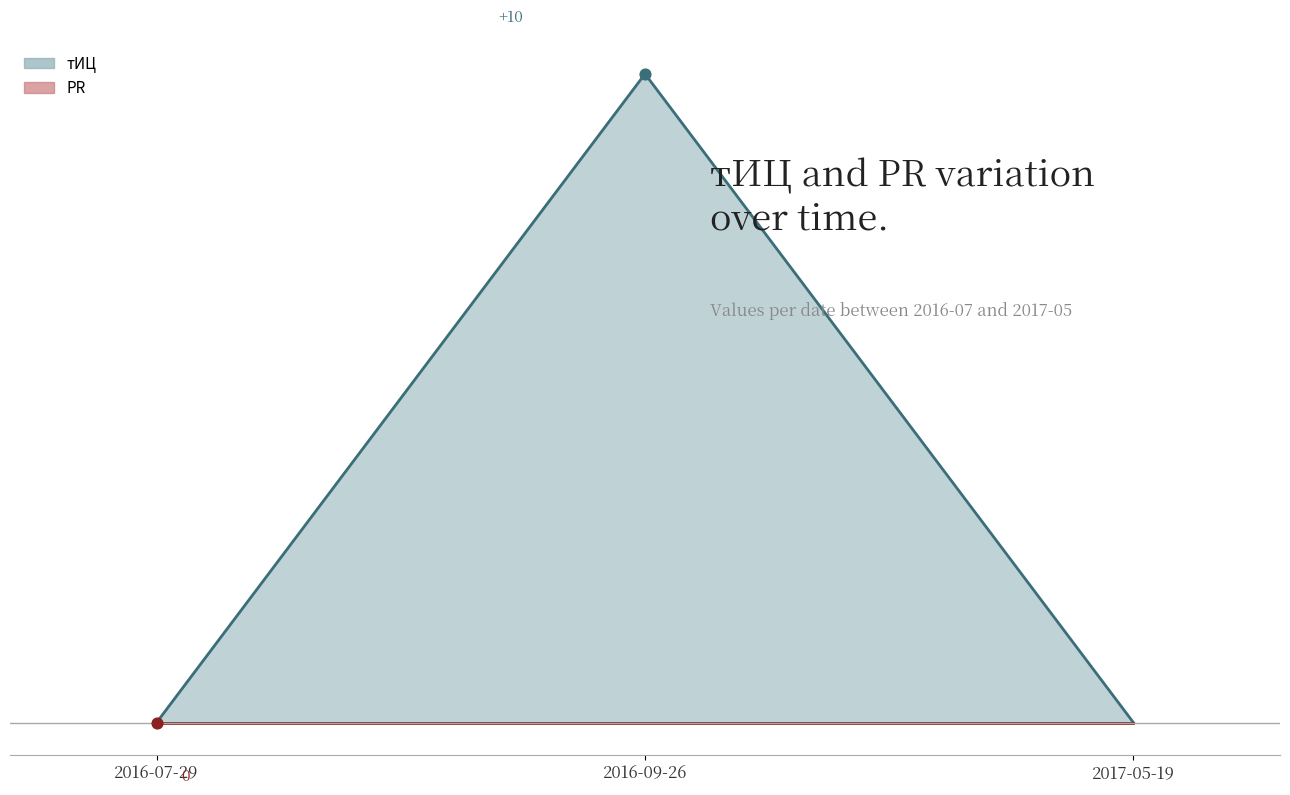

Which has a higher value, 2017-05-19 or 2016-07-29?

2017-05-19